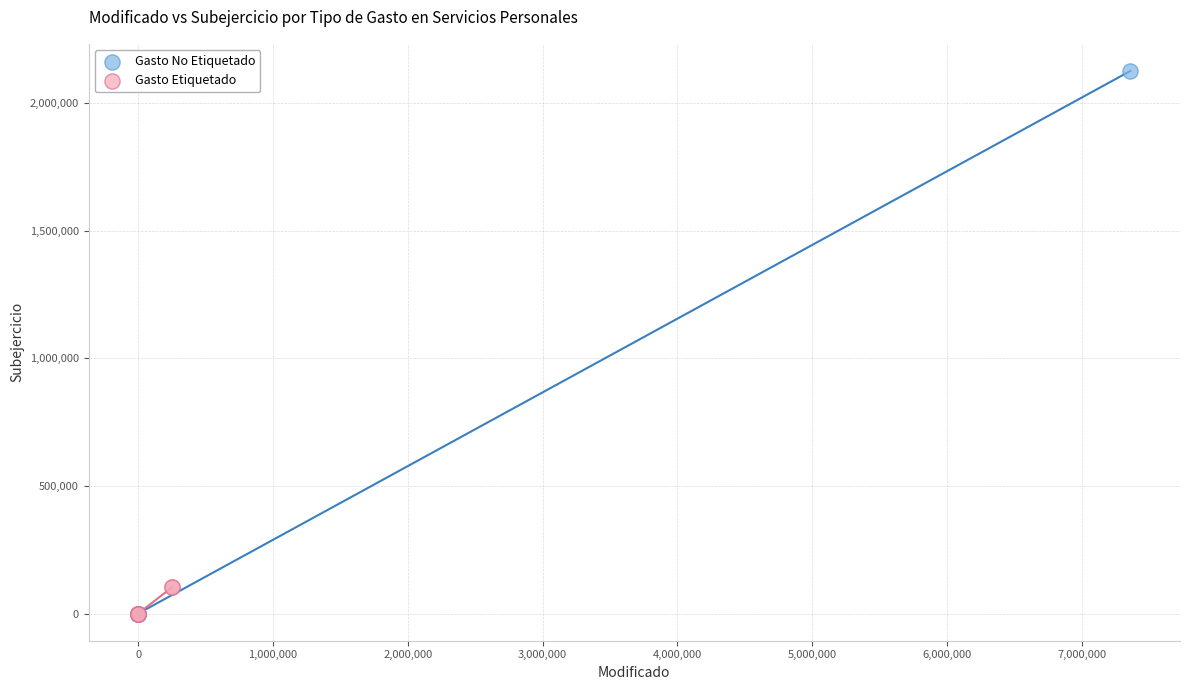

Which series has the largest Y range (max minus min)?

Gasto No Etiquetado